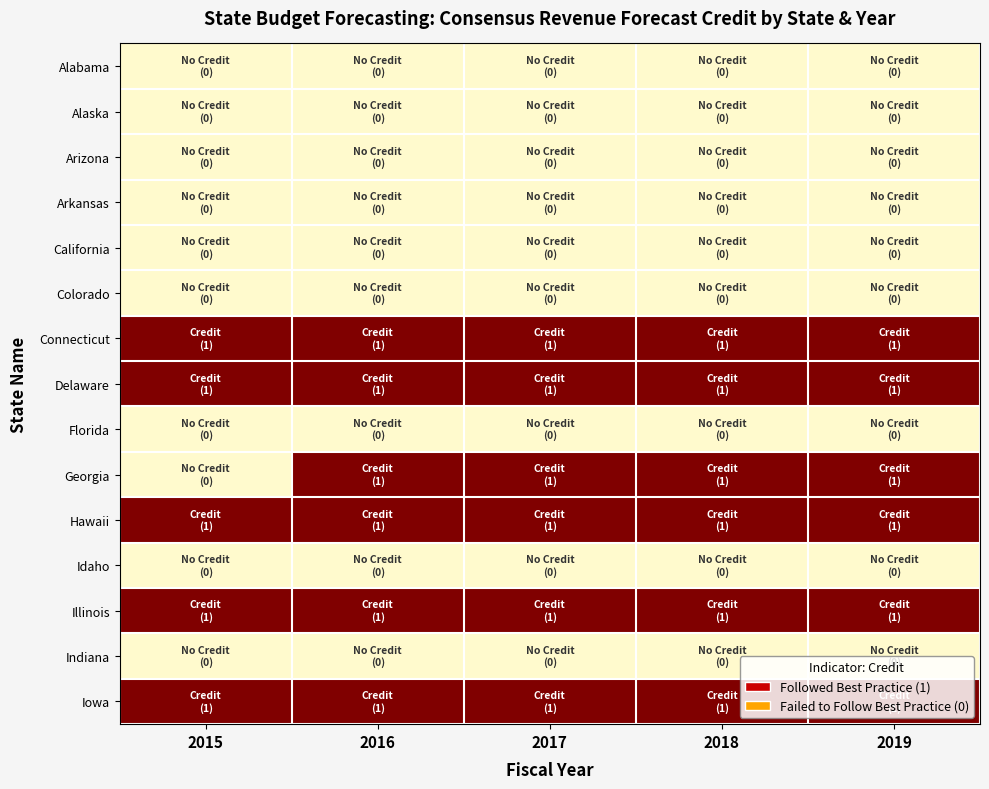

Which series has the largest total across all categories?

Connecticut